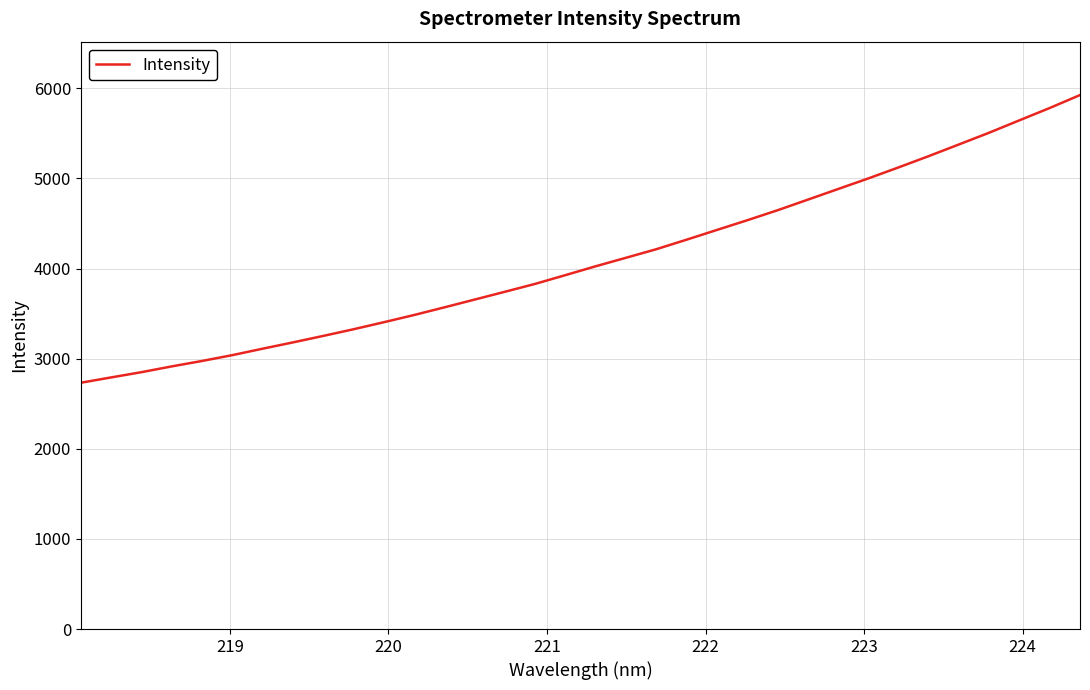

Is this an area chart (filled region under the line)?

No